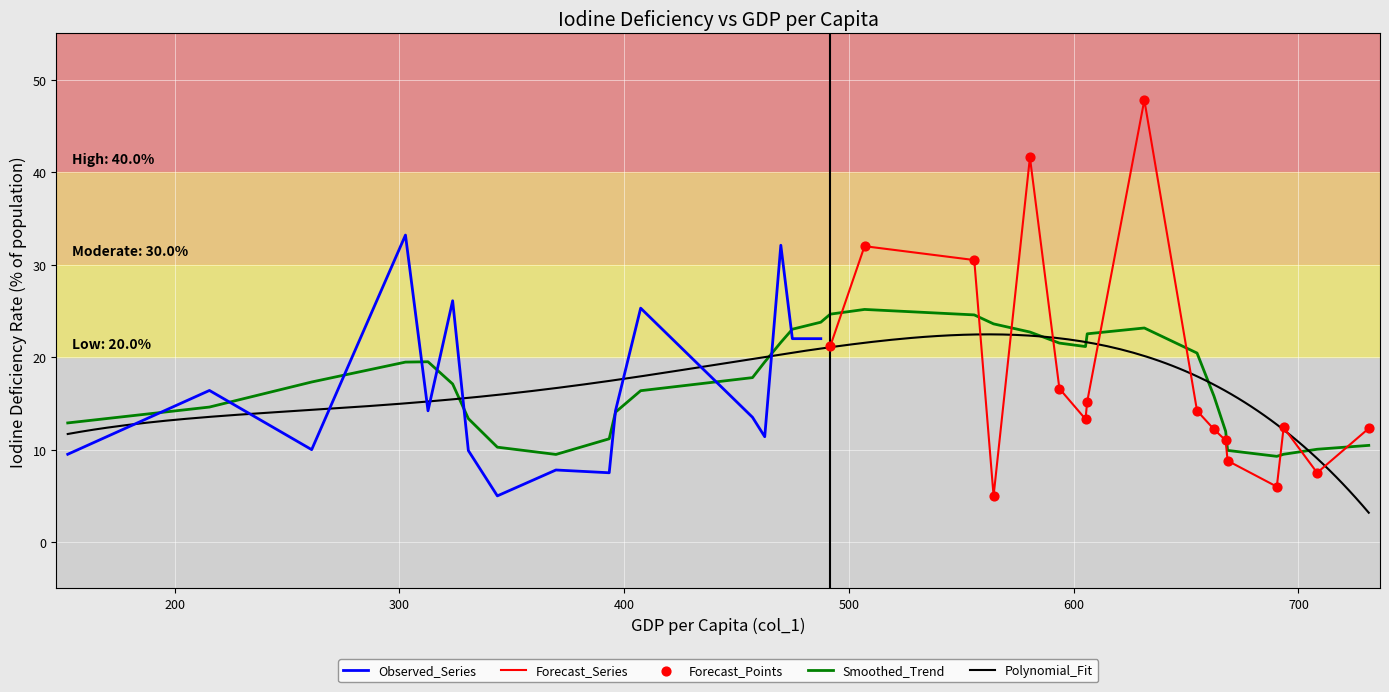

What is the ratio of the value at 8 to the value at 24?

0.5